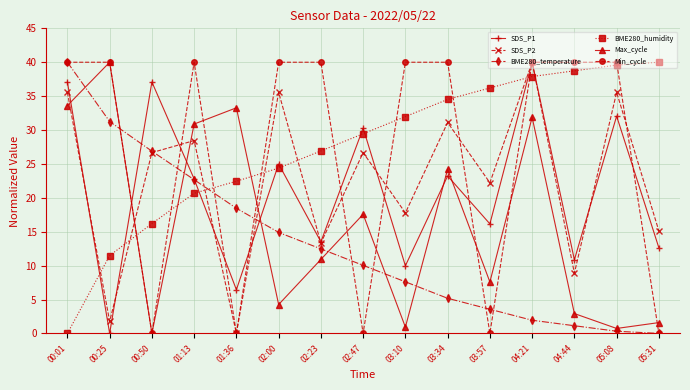

At which label does SDS_P2 first exceed 26?

00:01